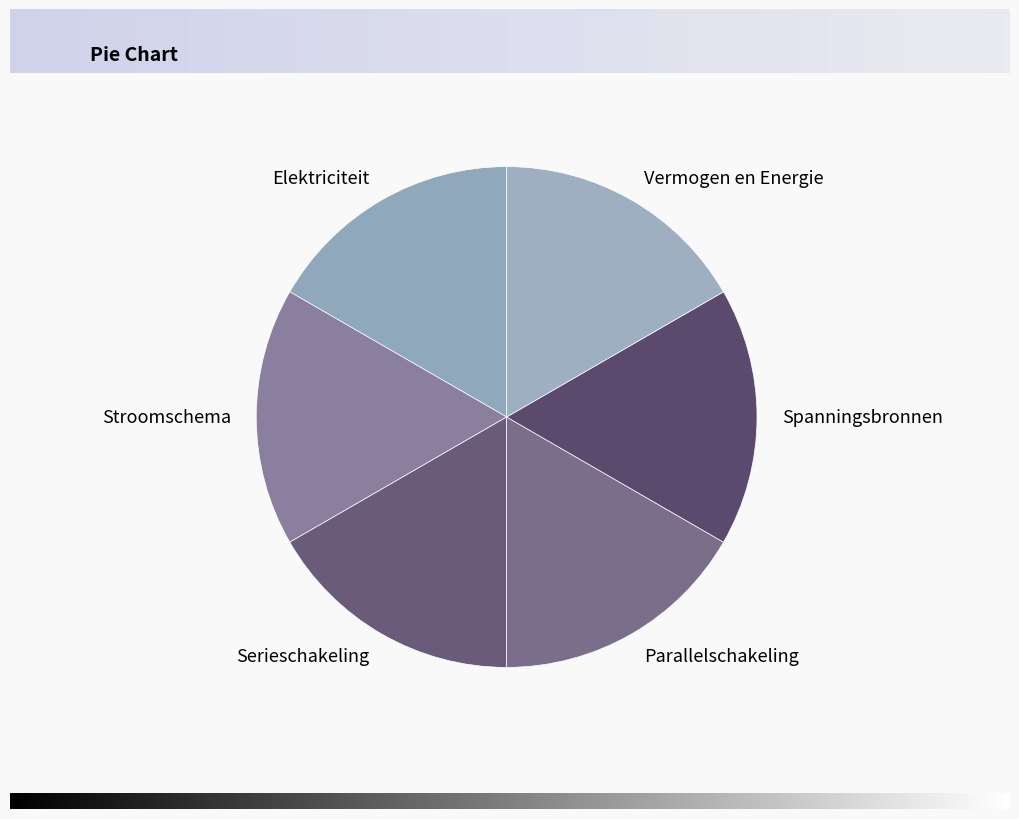

How many segments does this pie chart have?

6